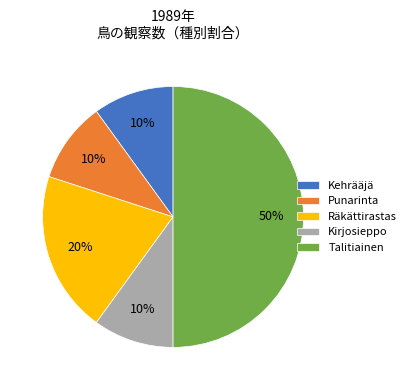

To the nearest percent, what portion does Punarinta represent?

10%